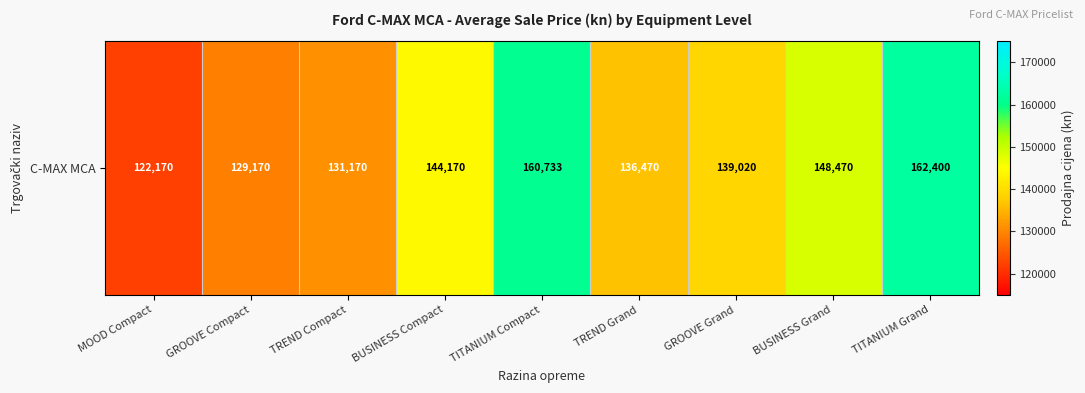

Between TREND Grand and MOOD Compact, which is larger?

TREND Grand